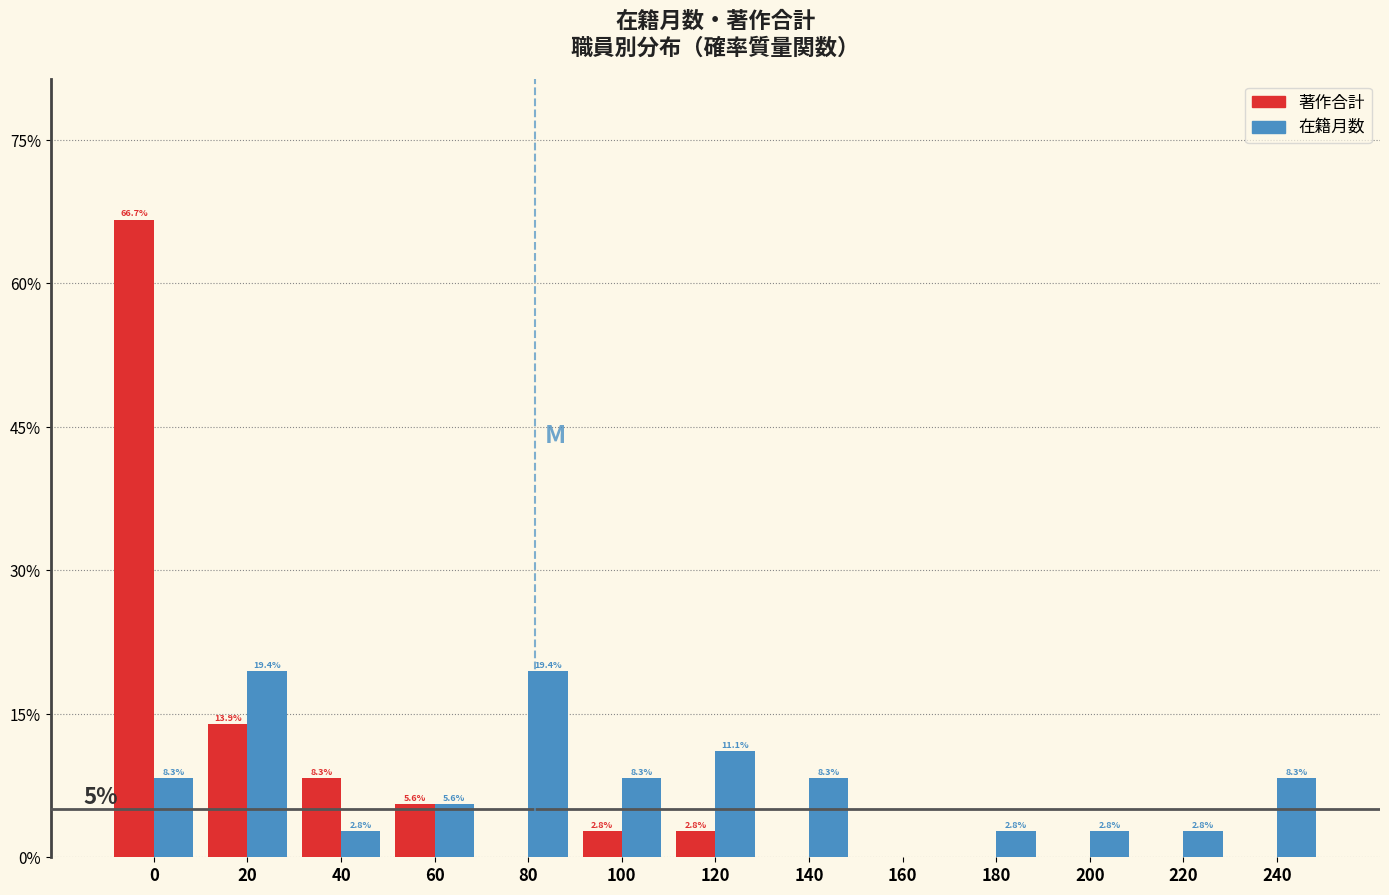

Reading left to right, extract all data points from this chart.

著作合計: 0=66.7	20=13.9	40=8.3	60=5.6	80=0.0	100=2.8	120=2.8	140=0.0	160=0.0	180=0.0	200=0.0	220=0.0	240=0.0
在籍月数: 0=8.3	20=19.4	40=2.8	60=5.6	80=19.4	100=8.3	120=11.1	140=8.3	160=0.0	180=2.8	200=2.8	220=2.8	240=8.3